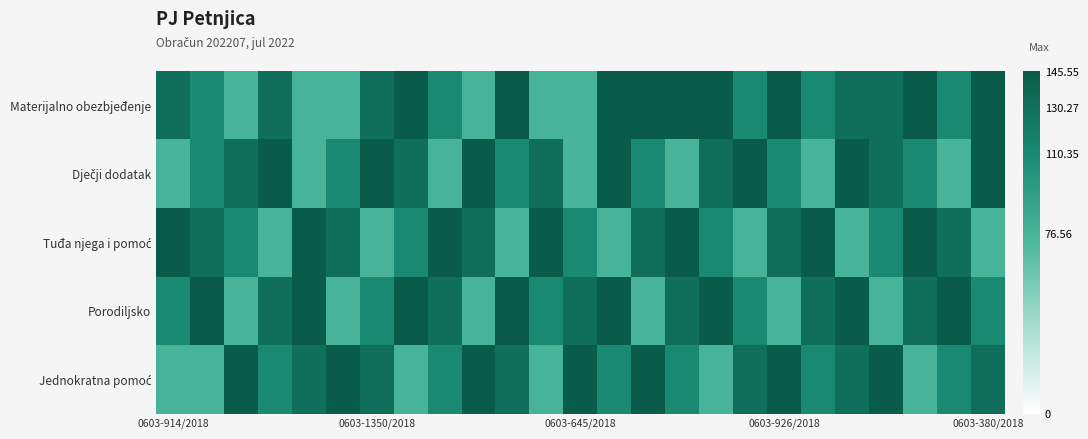

At how many categories does at least one series exceed 129?

25